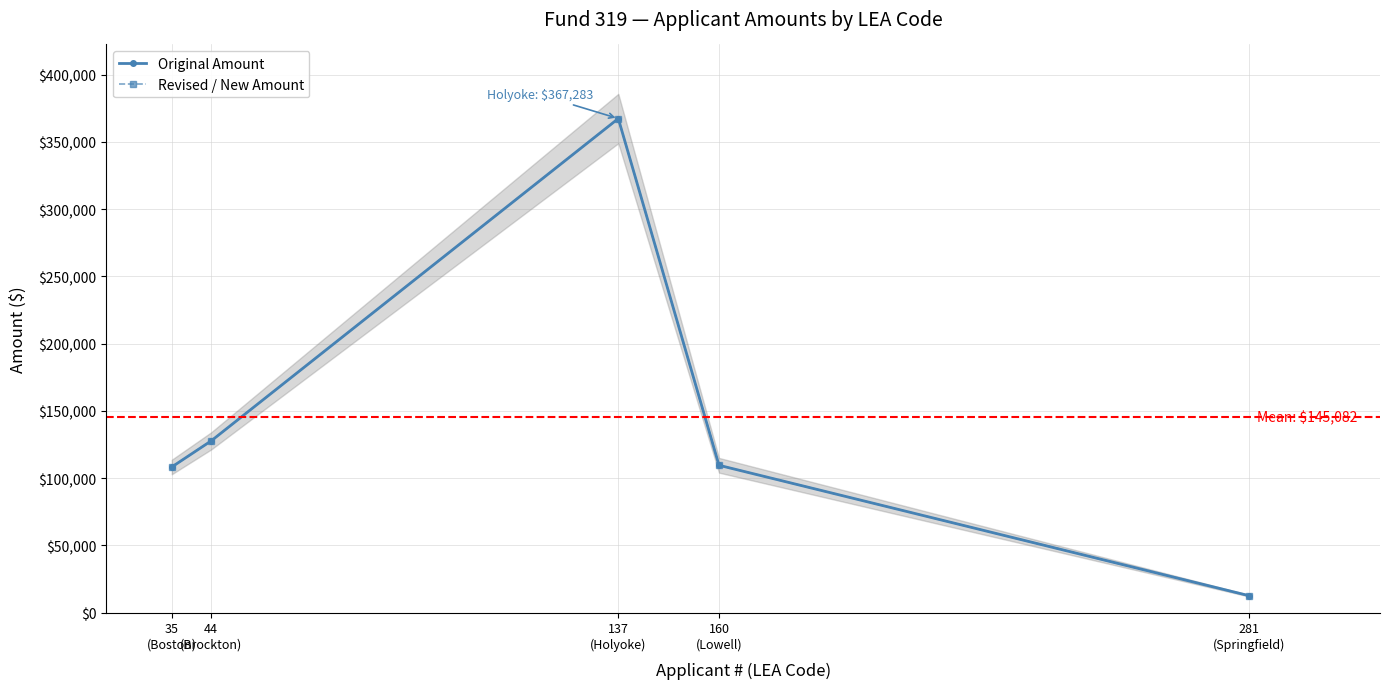

Is this an area chart (filled region under the line)?

No